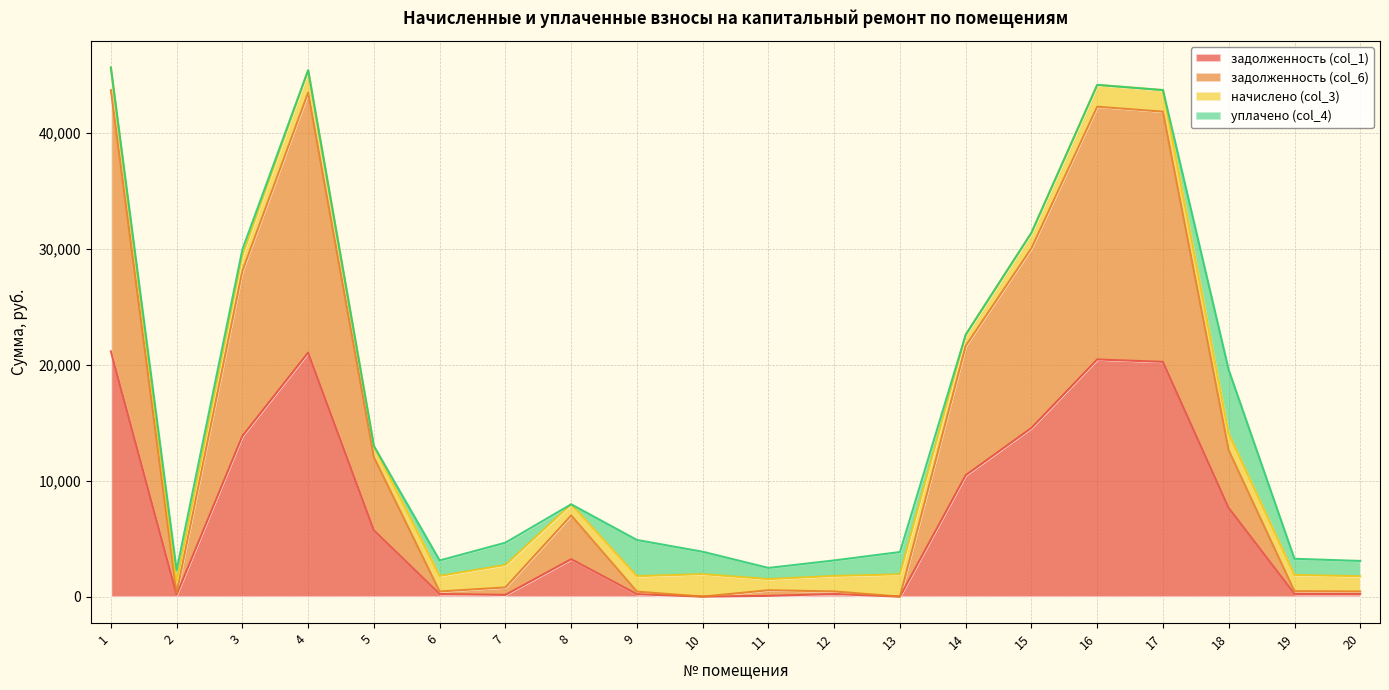

At which category is the sum across all series the highest?

1